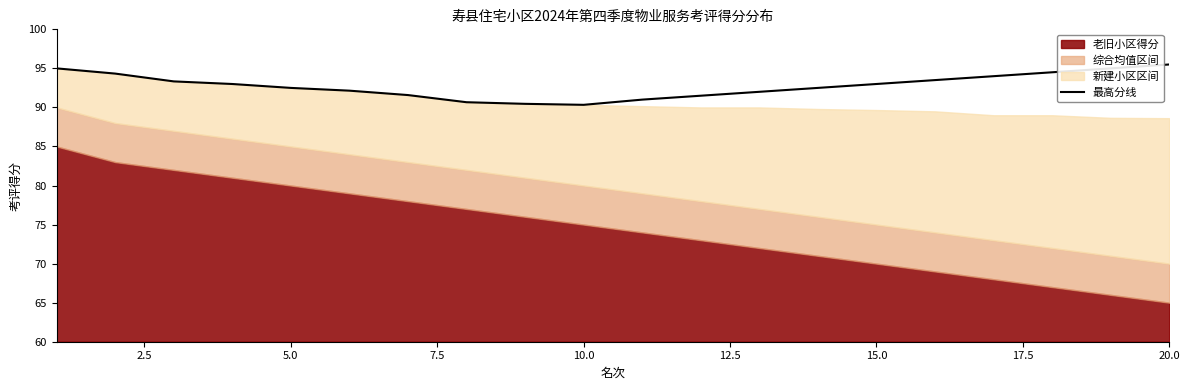

What is the highest value of the 最高分线 series?

95.5